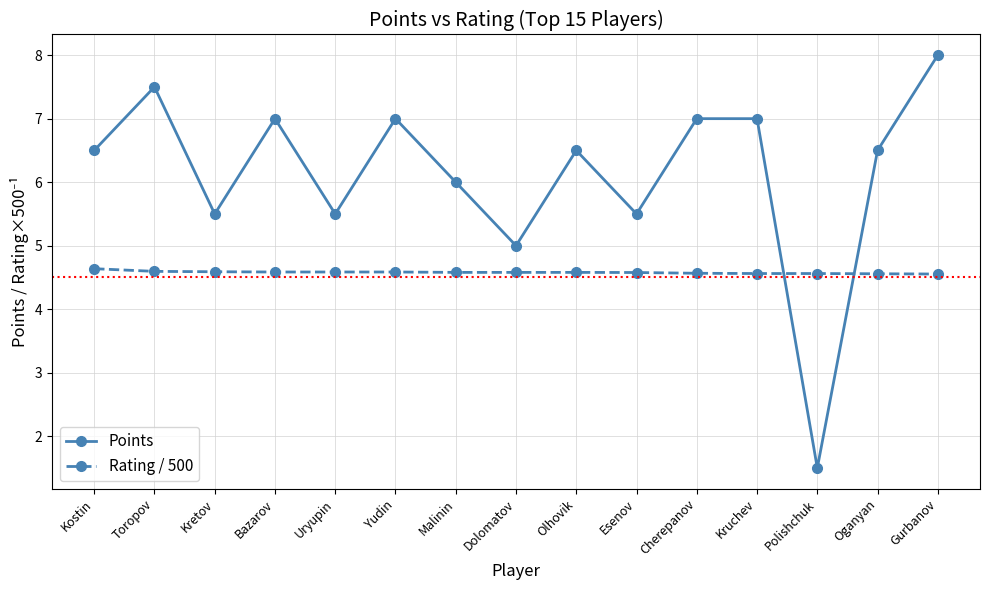

Which series has the largest total across all categories?

Points